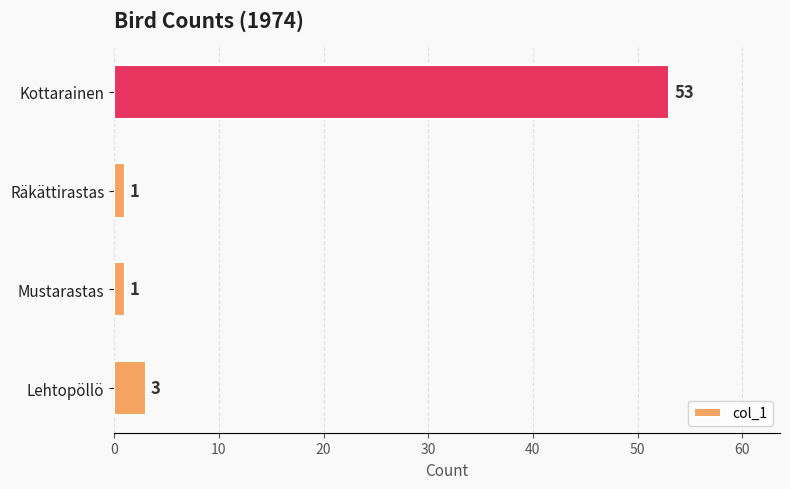

What is the sum of all values?

58